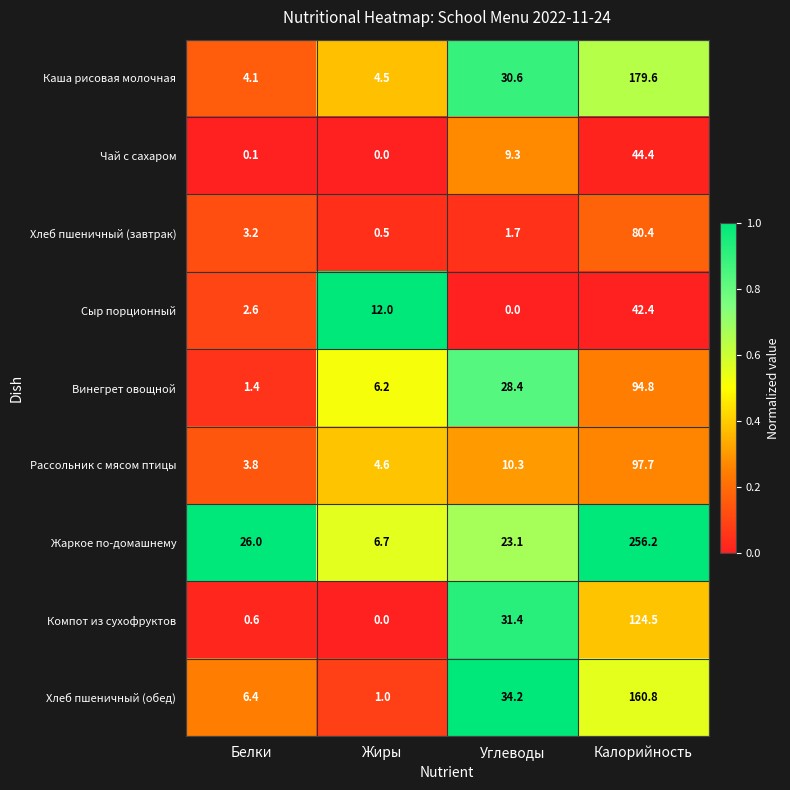

Is it true that Каша рисовая молочная equals 30.6 at Углеводы?

True